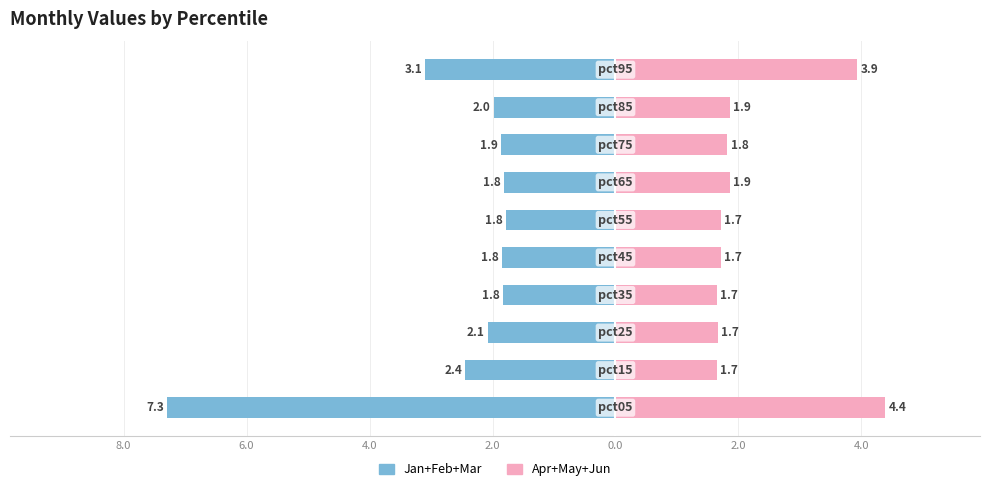

How many bars are there in each group?

2